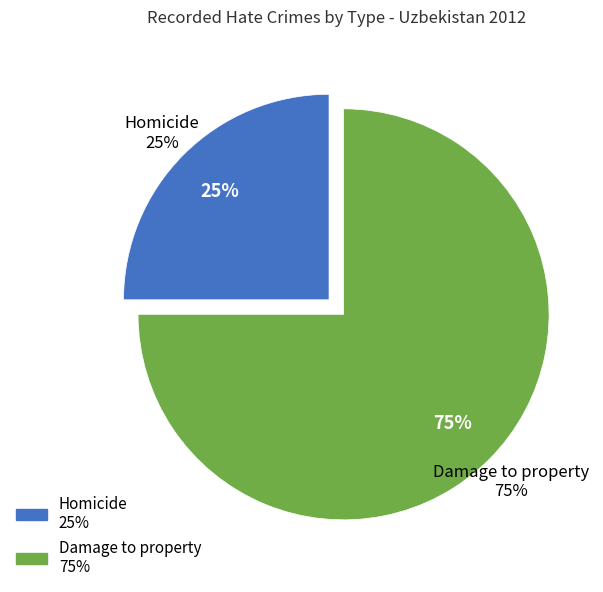

To the nearest percent, what portion does Damage to property represent?

75%